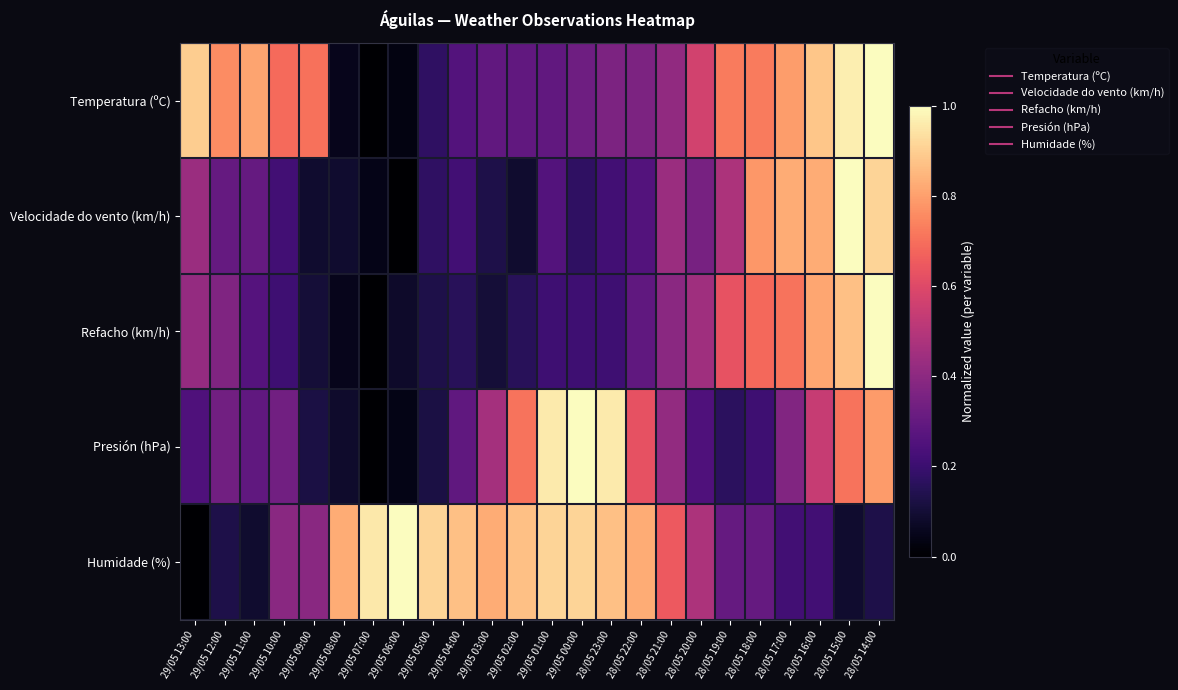

Reading left to right, extract all data points from this chart.

Temperatura (ºC): 29/05 13:00=0.9	29/05 12:00=0.8	29/05 11:00=0.8	29/05 10:00=0.7	29/05 09:00=0.7	29/05 08:00=0.1	29/05 07:00=0.0	29/05 06:00=0.0	29/05 05:00=0.2	29/05 04:00=0.3	29/05 03:00=0.3	29/05 02:00=0.3	29/05 01:00=0.3	29/05 00:00=0.3	28/05 23:00=0.4	28/05 22:00=0.4	28/05 21:00=0.4	28/05 20:00=0.6	28/05 19:00=0.7	28/05 18:00=0.7	28/05 17:00=0.8	28/05 16:00=0.9	28/05 15:00=1.0	28/05 14:00=1.0
Velocidade do vento (km/h): 29/05 13:00=0.4	29/05 12:00=0.3	29/05 11:00=0.3	29/05 10:00=0.2	29/05 09:00=0.1	29/05 08:00=0.1	29/05 07:00=0.0	29/05 06:00=0.0	29/05 05:00=0.2	29/05 04:00=0.2	29/05 03:00=0.1	29/05 02:00=0.1	29/05 01:00=0.3	29/05 00:00=0.2	28/05 23:00=0.2	28/05 22:00=0.3	28/05 21:00=0.4	28/05 20:00=0.3	28/05 19:00=0.5	28/05 18:00=0.8	28/05 17:00=0.8	28/05 16:00=0.8	28/05 15:00=1.0	28/05 14:00=0.9
Refacho (km/h): 29/05 13:00=0.4	29/05 12:00=0.4	29/05 11:00=0.3	29/05 10:00=0.2	29/05 09:00=0.1	29/05 08:00=0.1	29/05 07:00=0.0	29/05 06:00=0.1	29/05 05:00=0.1	29/05 04:00=0.2	29/05 03:00=0.1	29/05 02:00=0.2	29/05 01:00=0.2	29/05 00:00=0.2	28/05 23:00=0.2	28/05 22:00=0.3	28/05 21:00=0.4	28/05 20:00=0.4	28/05 19:00=0.6	28/05 18:00=0.7	28/05 17:00=0.7	28/05 16:00=0.8	28/05 15:00=0.9	28/05 14:00=1.0
Presión (hPa): 29/05 13:00=0.2	29/05 12:00=0.3	29/05 11:00=0.3	29/05 10:00=0.3	29/05 09:00=0.1	29/05 08:00=0.1	29/05 07:00=0.0	29/05 06:00=0.0	29/05 05:00=0.1	29/05 04:00=0.3	29/05 03:00=0.5	29/05 02:00=0.7	29/05 01:00=1.0	29/05 00:00=1.0	28/05 23:00=1.0	28/05 22:00=0.6	28/05 21:00=0.4	28/05 20:00=0.2	28/05 19:00=0.2	28/05 18:00=0.2	28/05 17:00=0.4	28/05 16:00=0.5	28/05 15:00=0.7	28/05 14:00=0.8
Humidade (%): 29/05 13:00=0.0	29/05 12:00=0.1	29/05 11:00=0.1	29/05 10:00=0.4	29/05 09:00=0.4	29/05 08:00=0.8	29/05 07:00=1.0	29/05 06:00=1.0	29/05 05:00=0.9	29/05 04:00=0.9	29/05 03:00=0.8	29/05 02:00=0.9	29/05 01:00=0.9	29/05 00:00=0.9	28/05 23:00=0.9	28/05 22:00=0.8	28/05 21:00=0.7	28/05 20:00=0.5	28/05 19:00=0.3	28/05 18:00=0.3	28/05 17:00=0.2	28/05 16:00=0.2	28/05 15:00=0.1	28/05 14:00=0.1